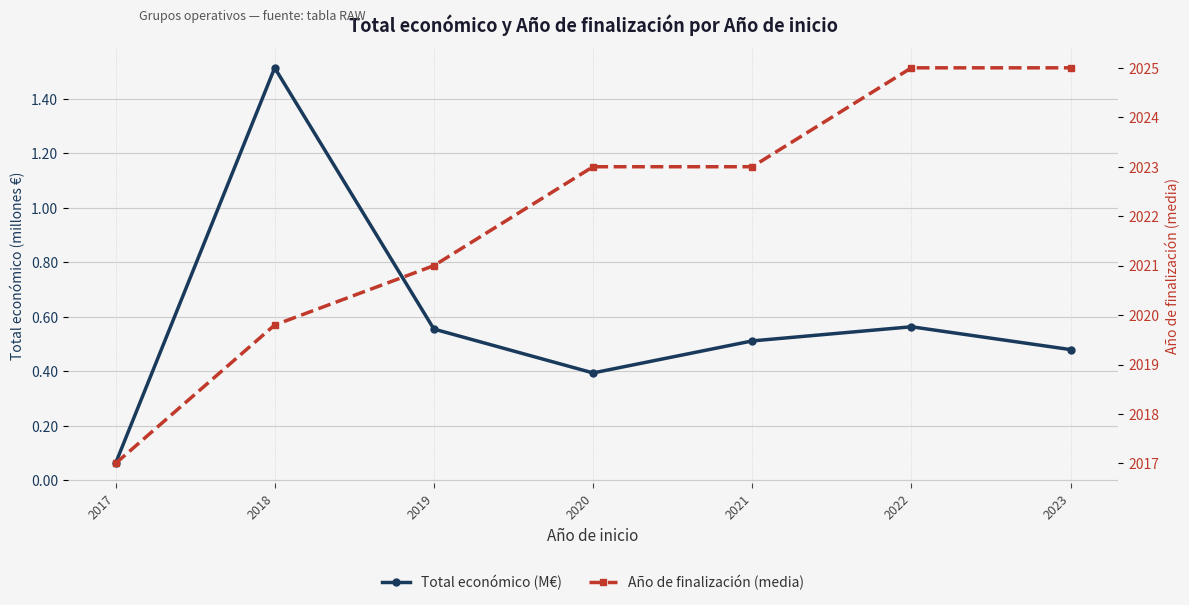

Rank the series by their maximum value, from lowest to highest.

Total económico (M€), Año de finalización (media)